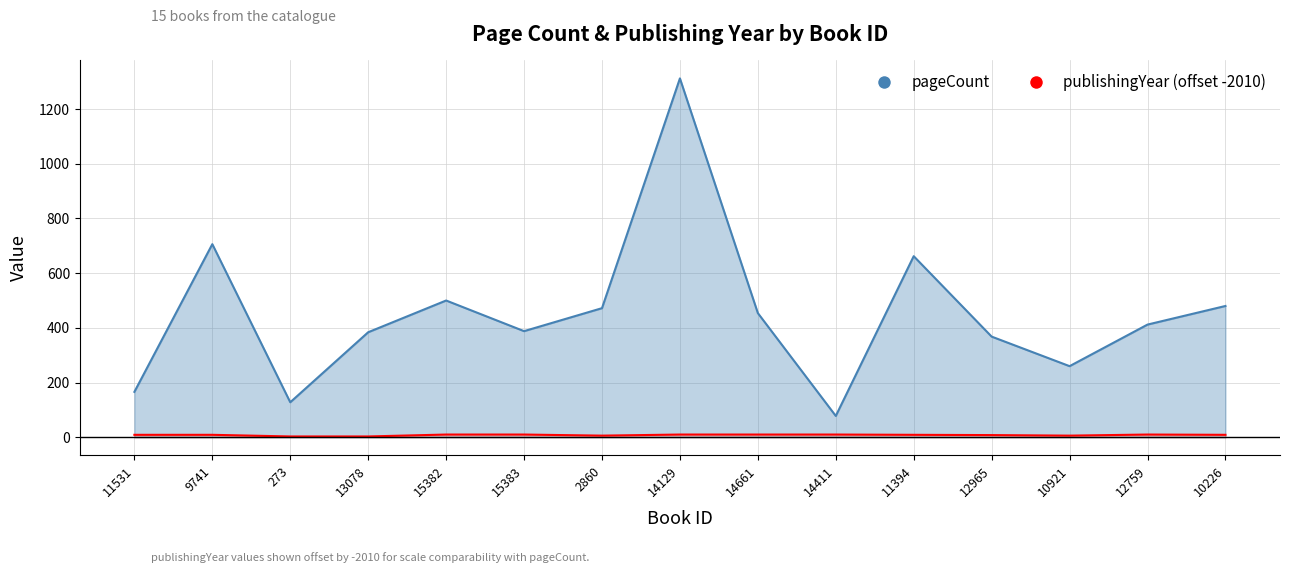

The pageCount series shows 136 at 14411. True or false?

False